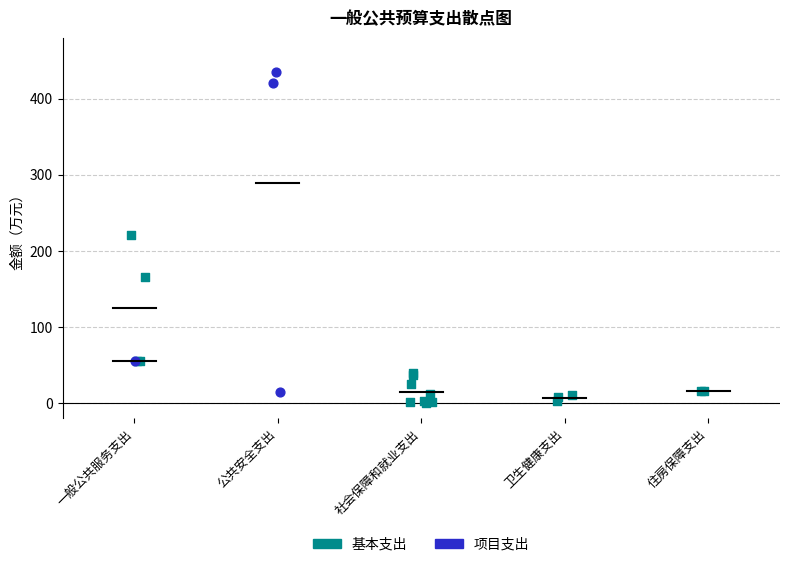

Which series contains the highest Y value?

项目支出